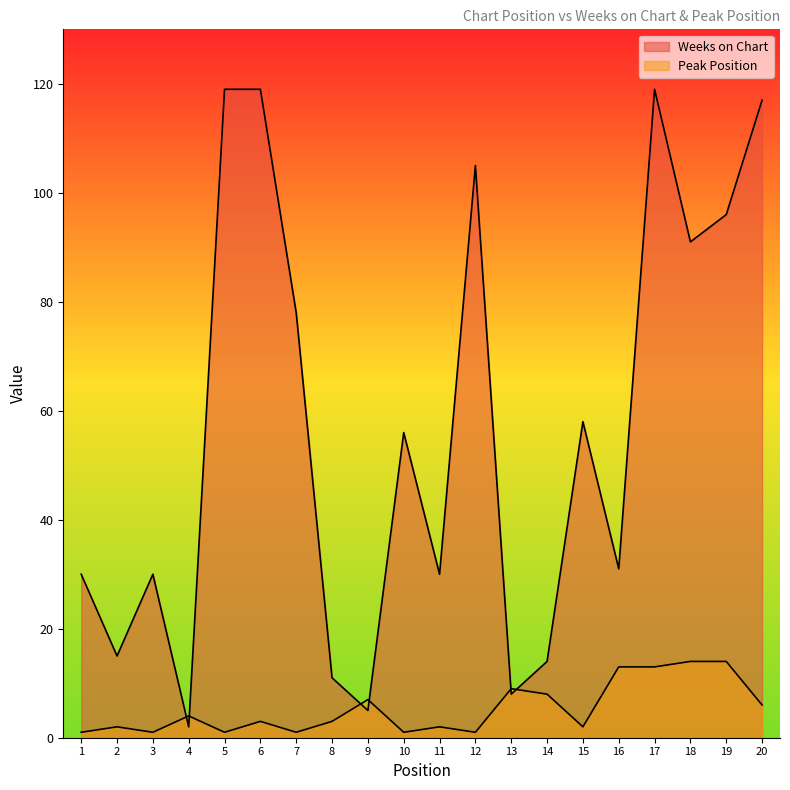

Where does the Peak Position series first go above 3?

4